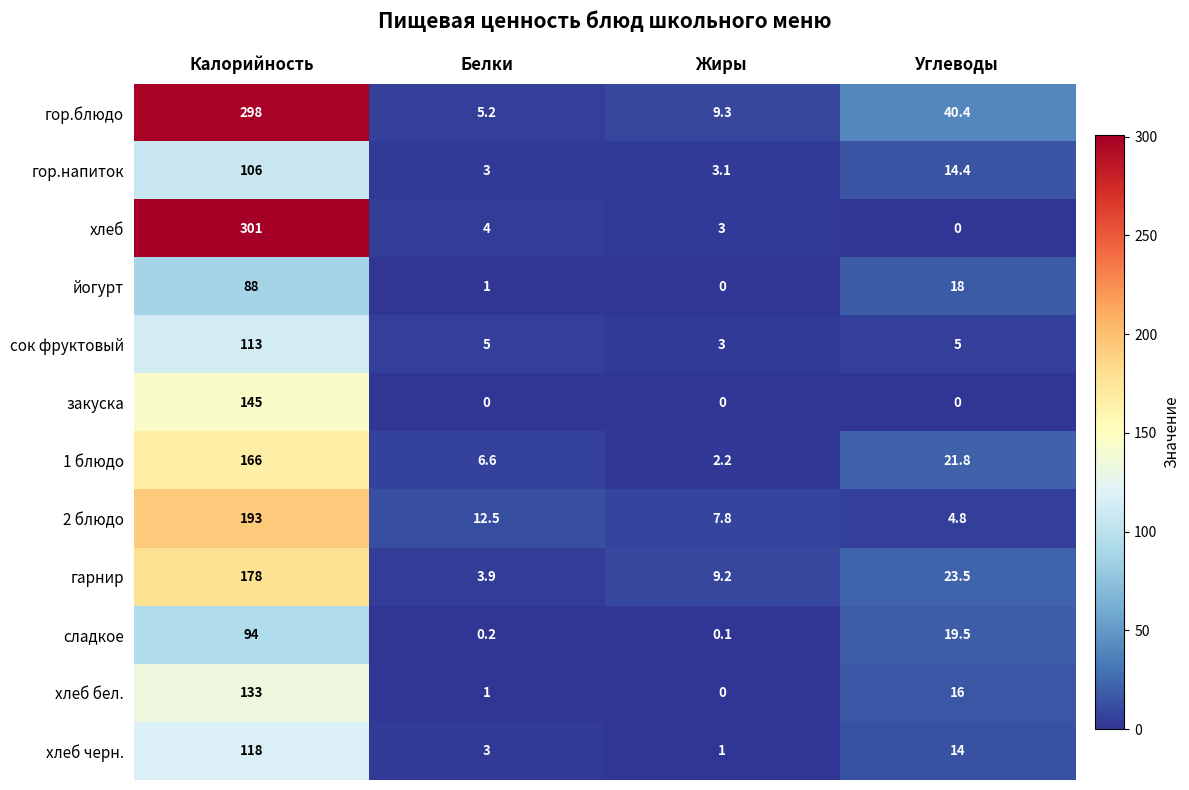

Which label corresponds to the largest value in the chart?

Калорийность